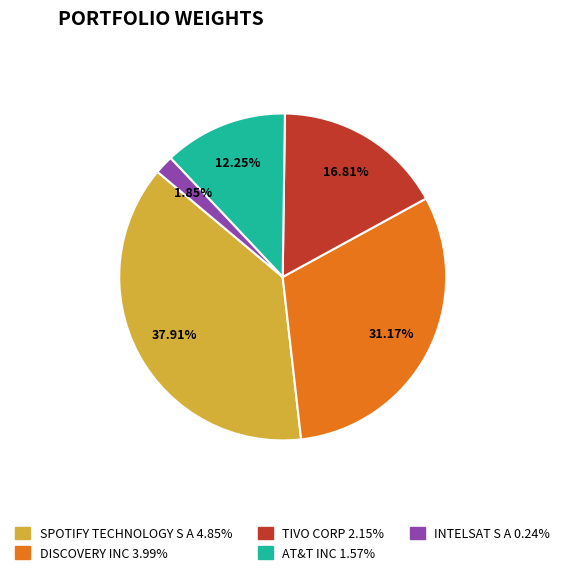

Approximately how many times larger is the value at DISCOVERY INC compared to SPOTIFY TECHNOLOGY S A?

0.8